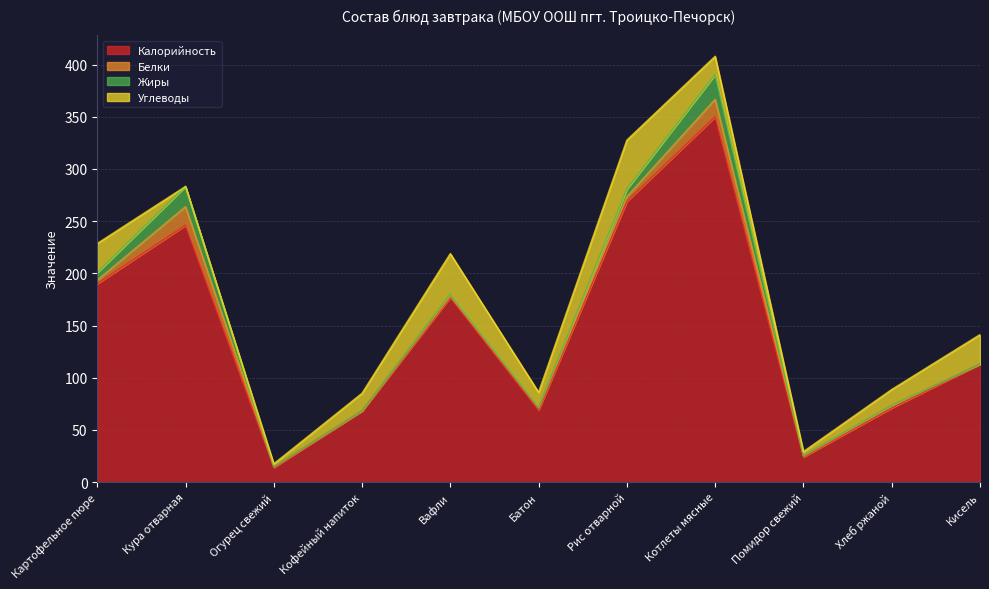

At which category does the chart reach its peak across all series?

Котлеты мясные